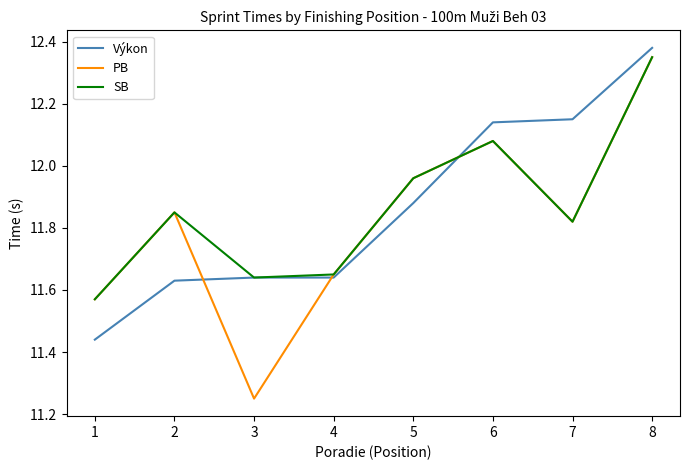

At which category is the sum across all series the highest?

8